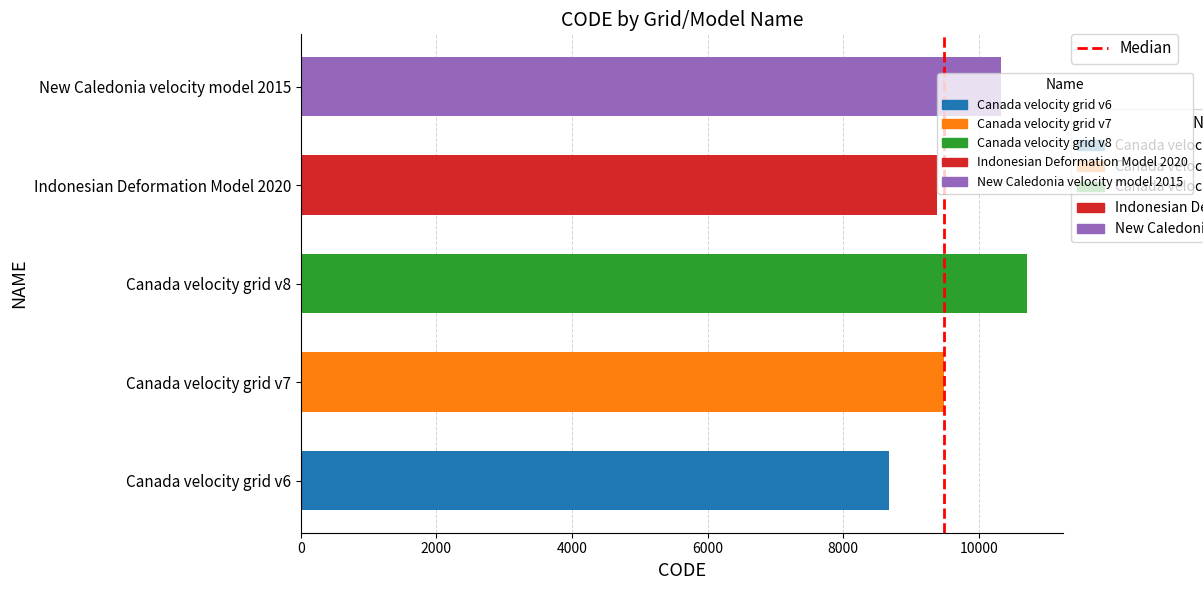

What is the difference between the maximum and minimum values?

2031